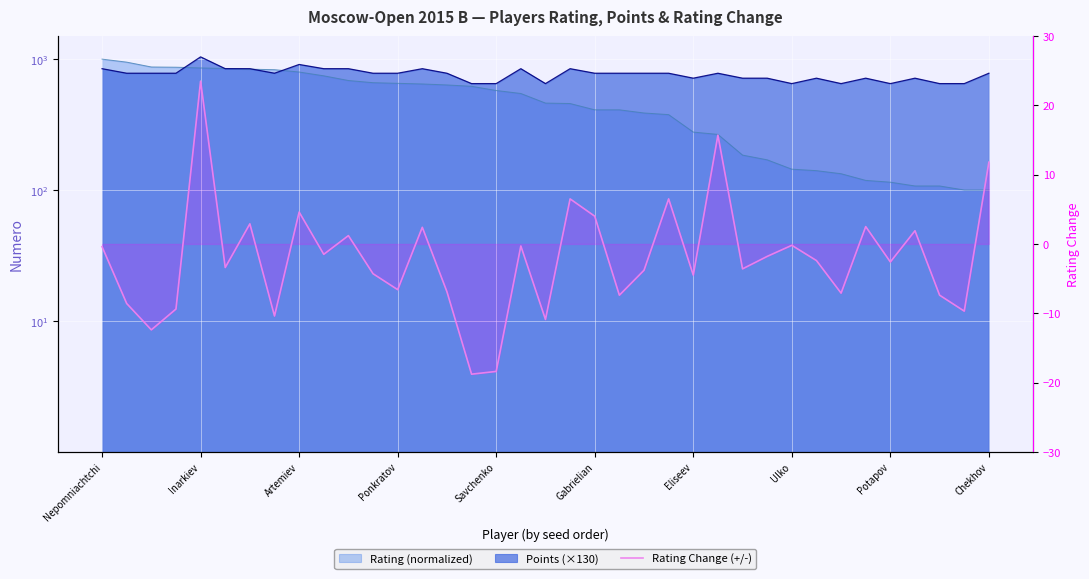

How many values are above zero?

12